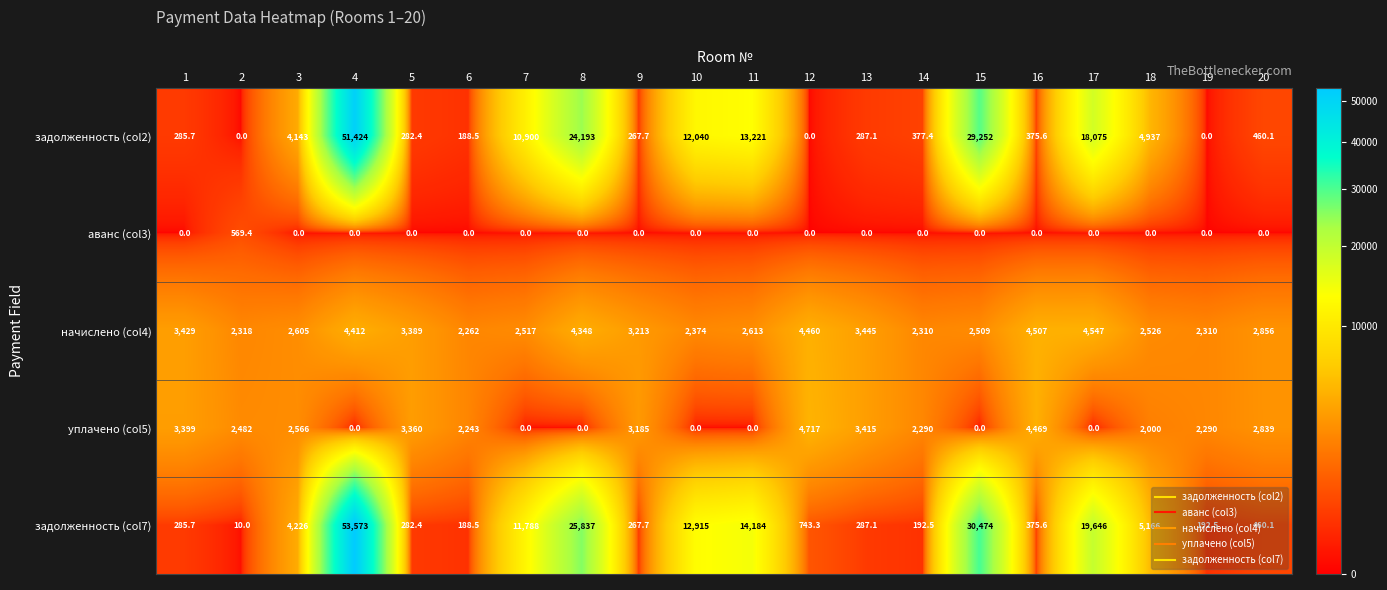

True or false: аванс (col3) has a value of -348.4 at 19.

False